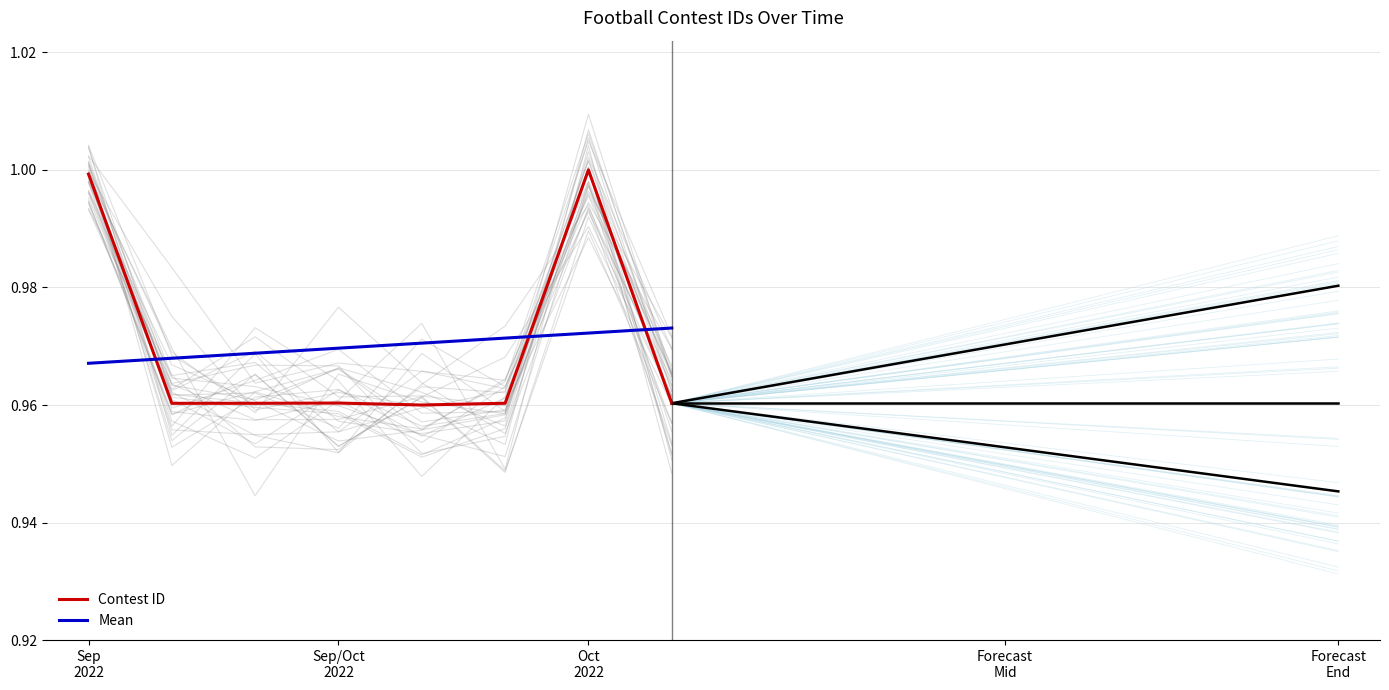

What is the minimum value for Contest ID?

1.0